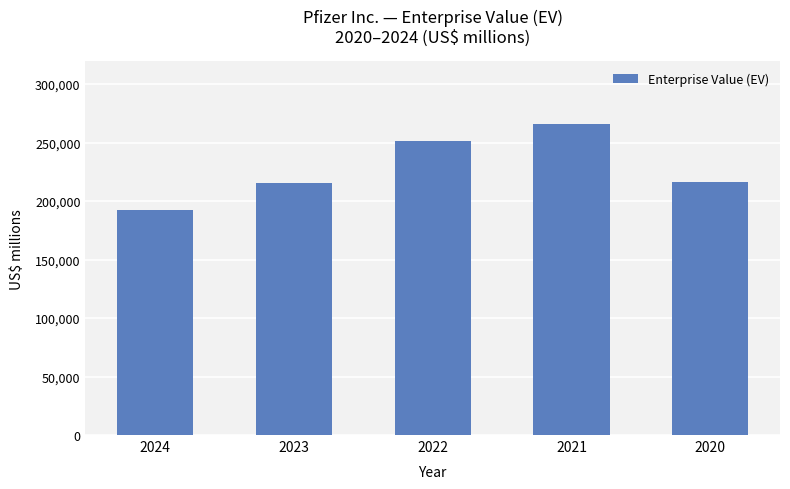

Between 2021 and 2024, which is larger?

2021